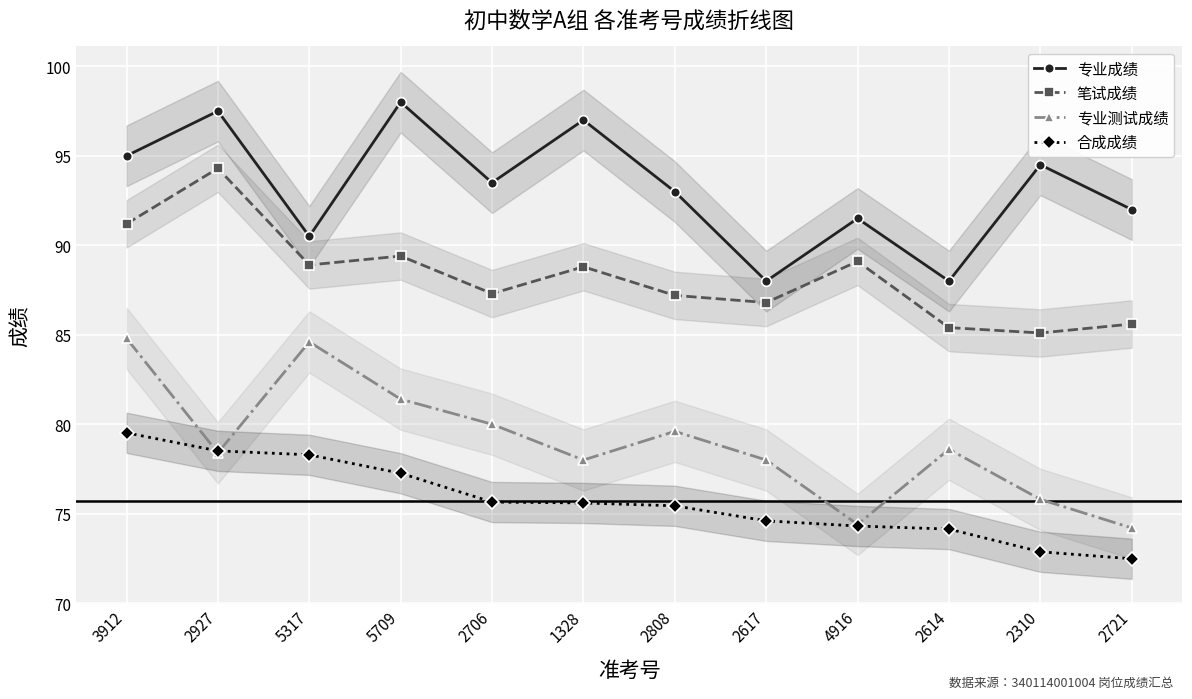

List the labels in order of 合成成绩 value, largest first.

3912, 2927, 5317, 5709, 2706, 1328, 2808, 2617, 4916, 2614, 2310, 2721